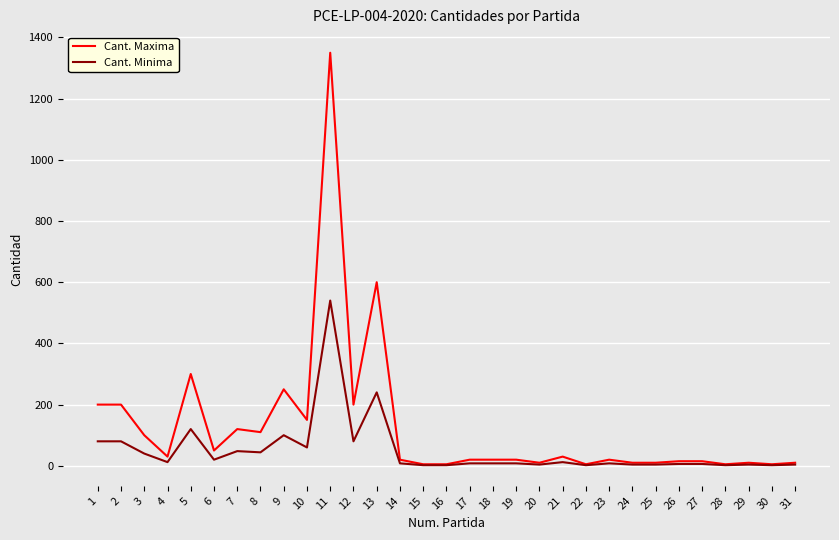

What is the greatest value displayed?

1350